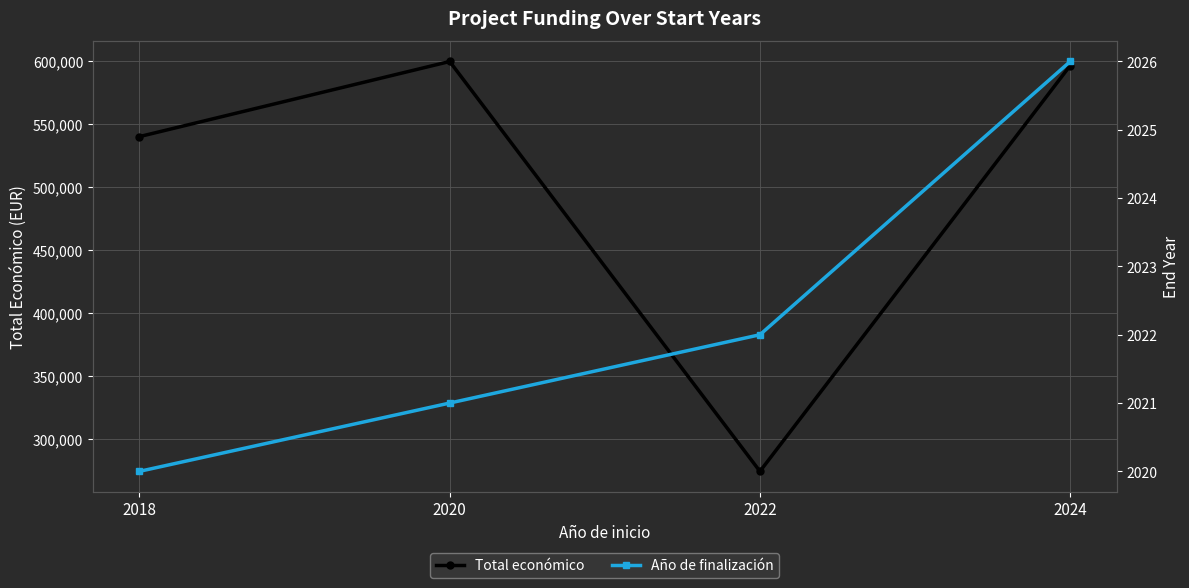

True or false: Año de finalización and Total económico cross at least once.

False